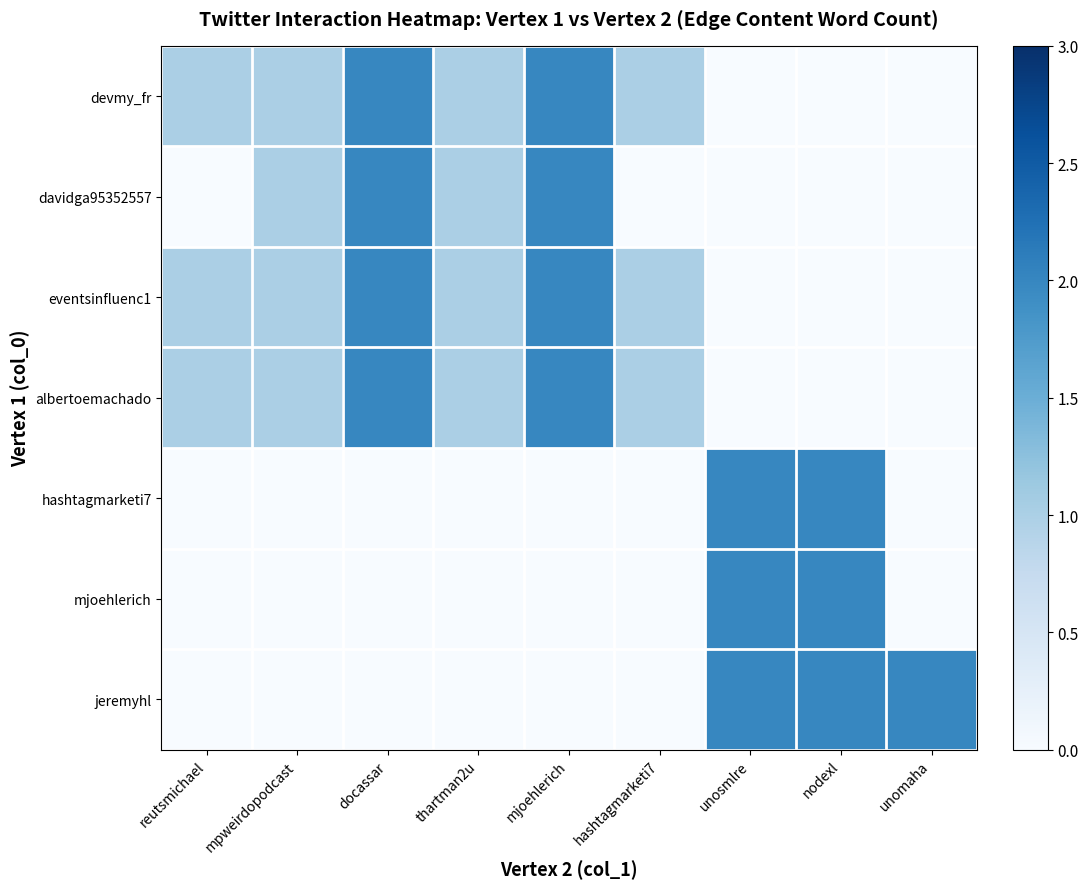

What is the average value of the eventsinfluenc1 series?

1